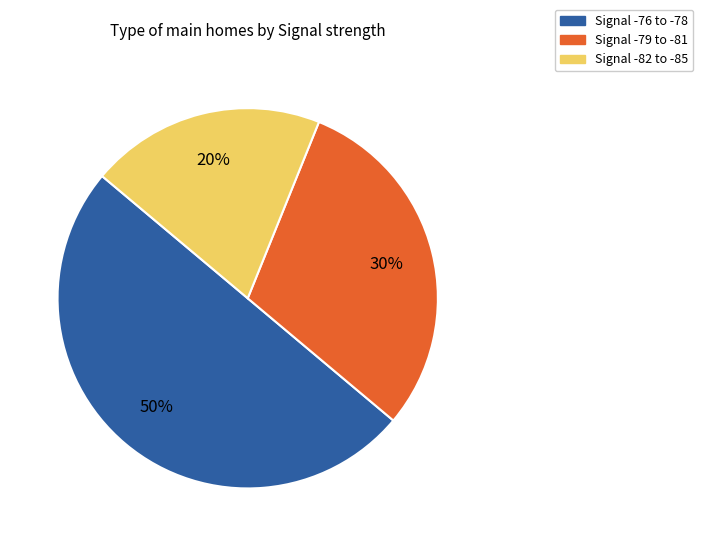

Is it true that Signal -82 to -85 is 6% of the pie?

False